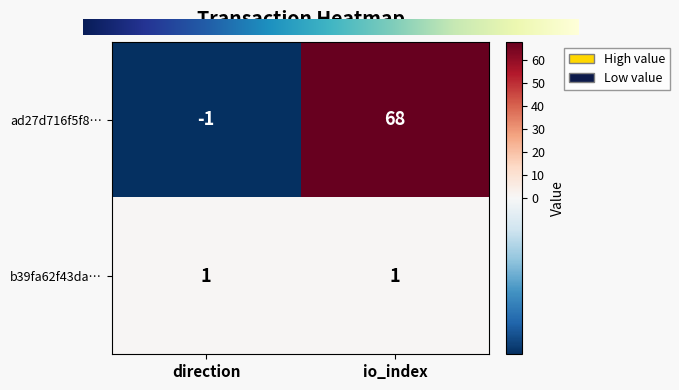

Reading left to right, list all the values displayed in this chart.

ad27d716f5f8…: direction=-1	io_index=68
b39fa62f43da…: direction=1	io_index=1